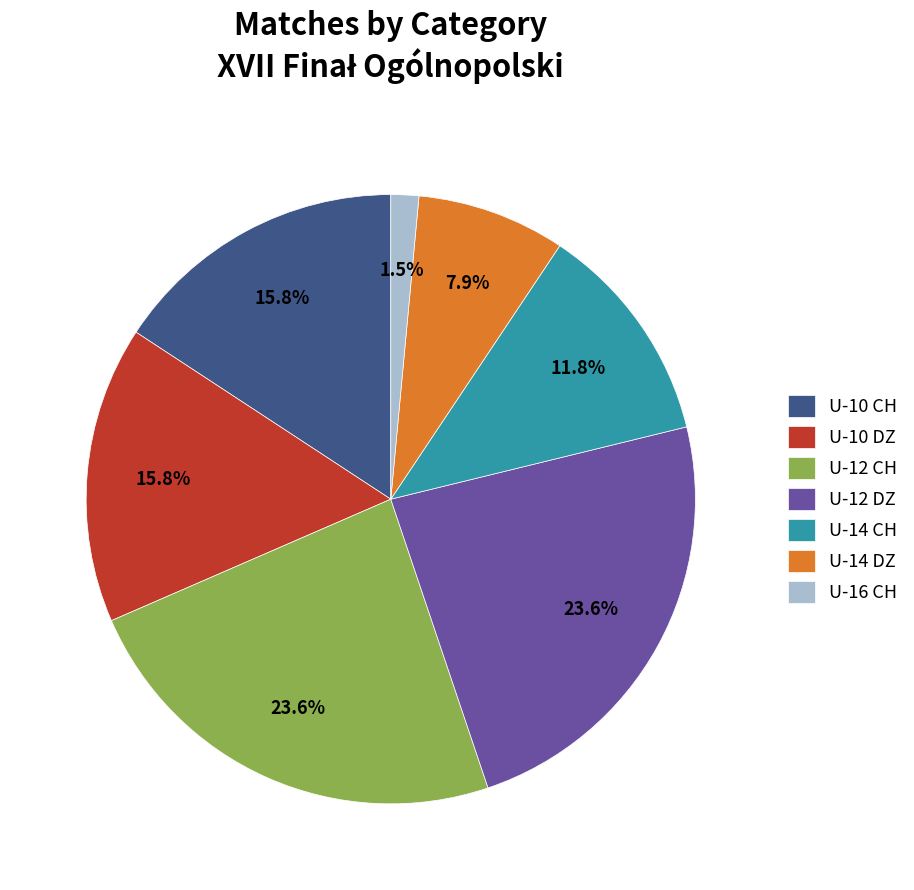

Approximately how many times larger is the value at U-12 CH compared to U-12 DZ?

1.0